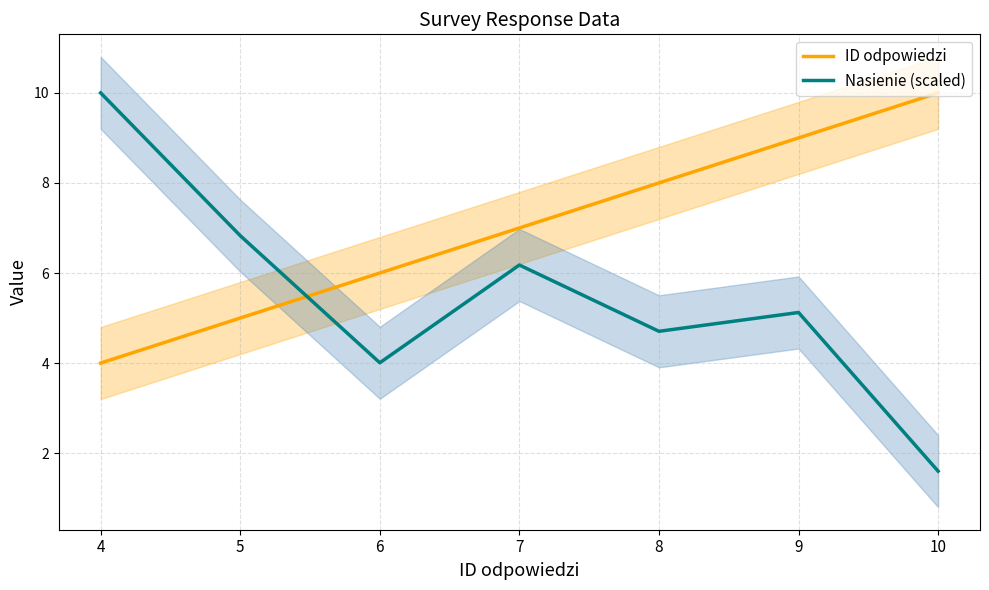

List the labels in order of ID odpowiedzi value, largest first.

10, 9, 8, 7, 6, 5, 4